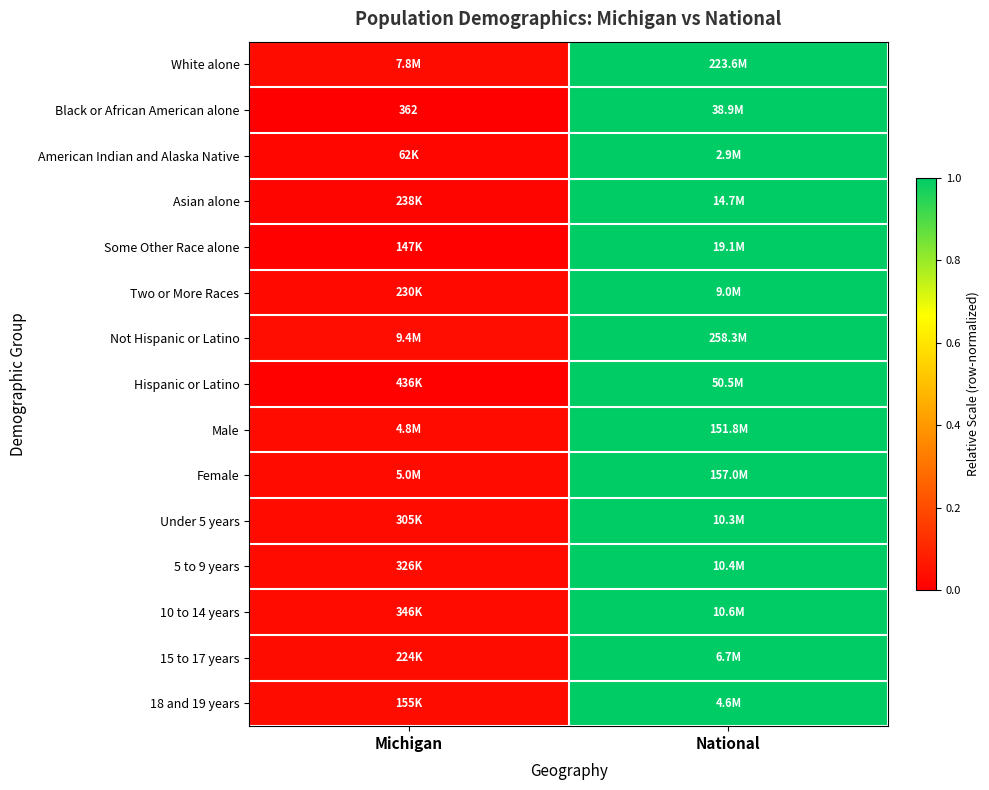

At how many categories does at least one series exceed 0?

2